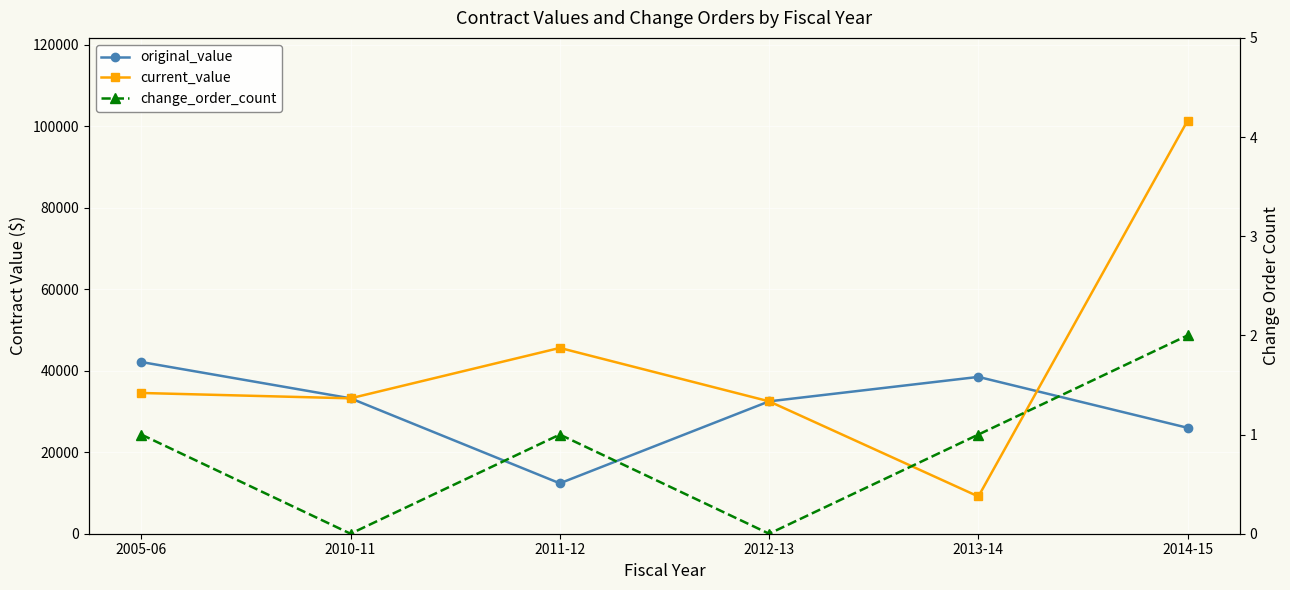

At which category is the sum across all series the highest?

2014-15